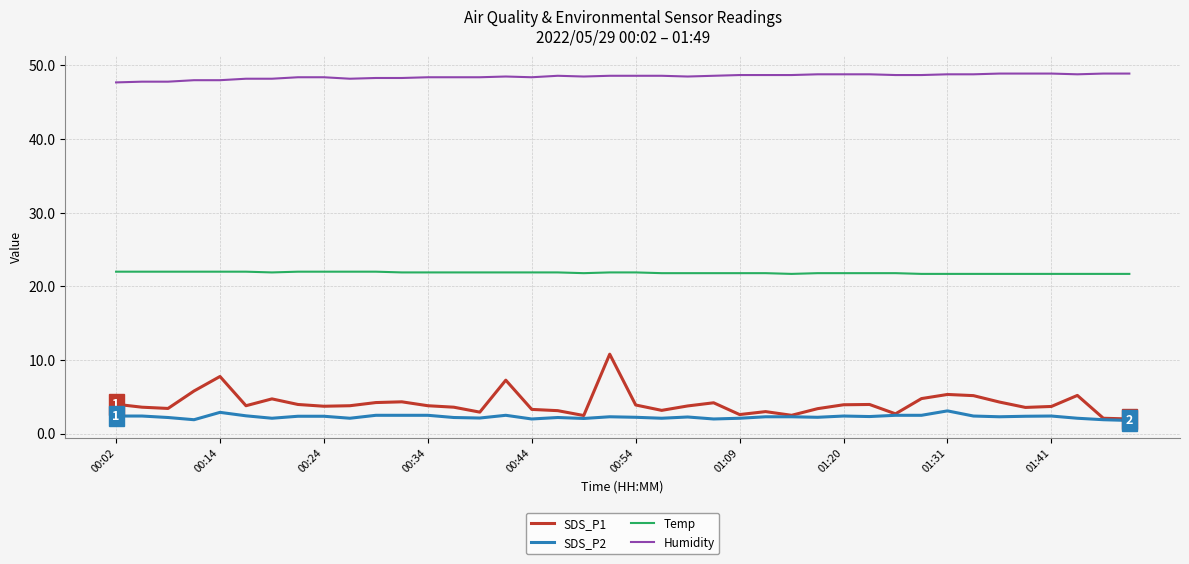

Rank the series by their maximum value, from highest to lowest.

Humidity, Temp, SDS_P1, SDS_P2